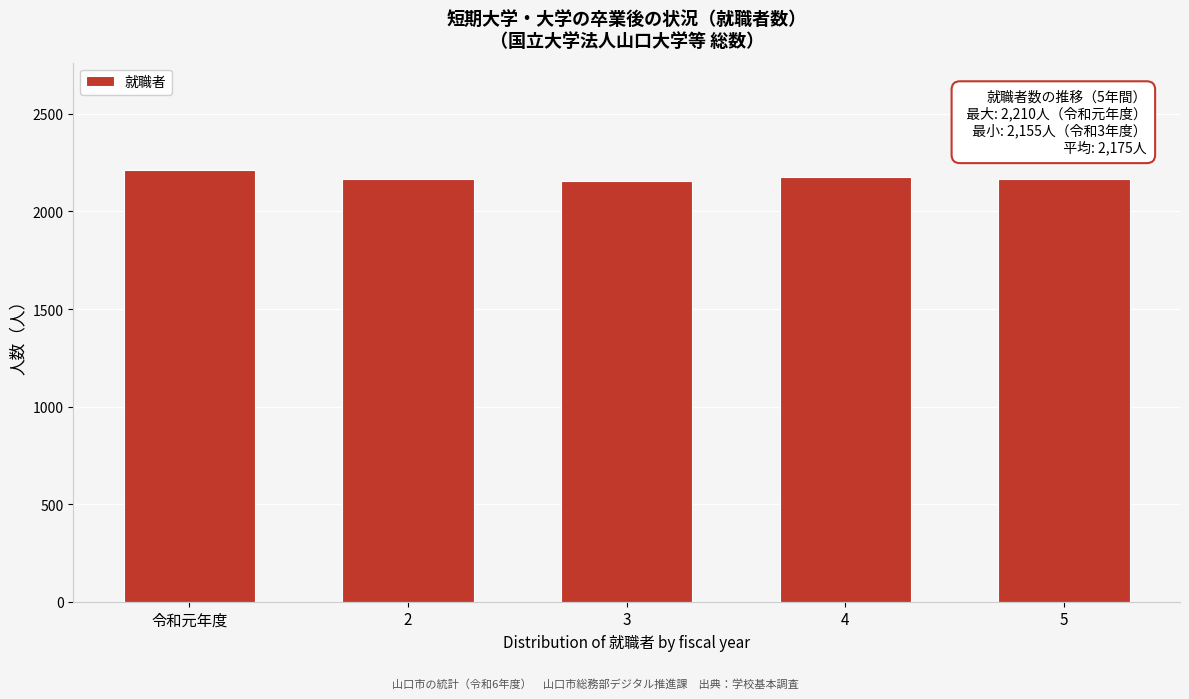

What is the average value?

2175